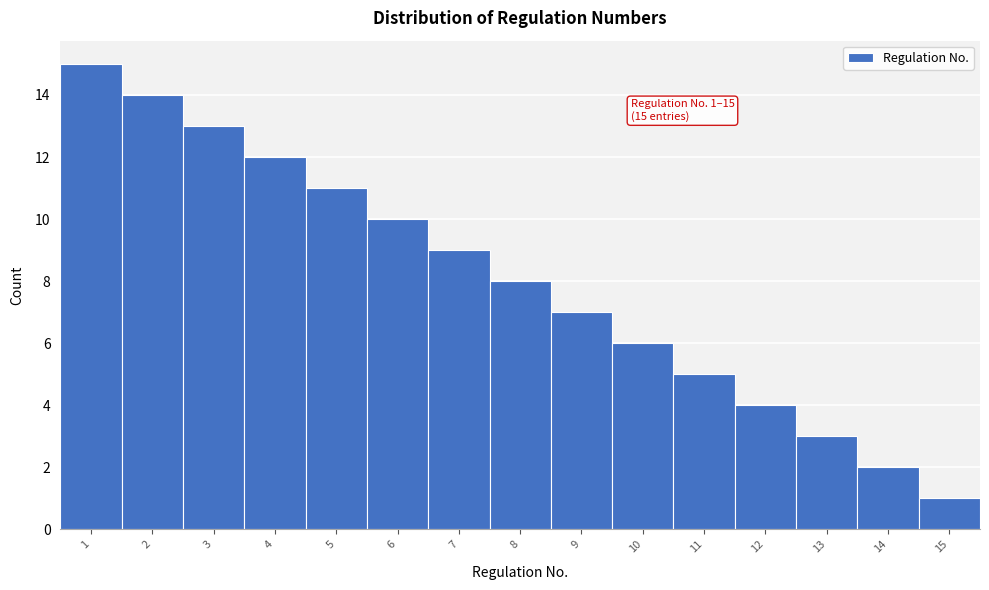

Over which range of the x-axis is the bar tallest?

0.5 to 1.5